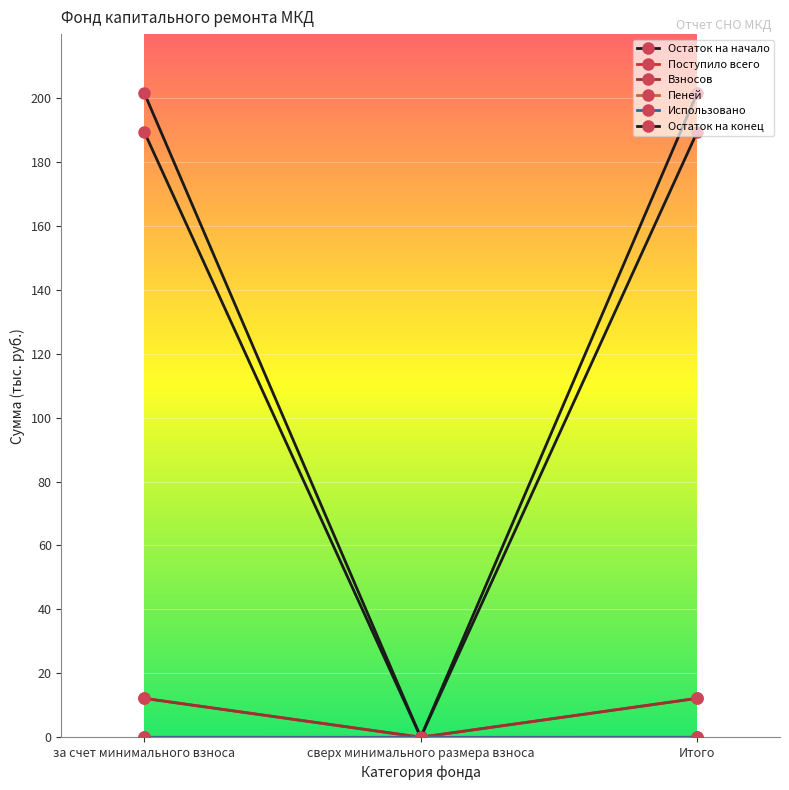

The Остаток на начало series shows -5.2 at сверх минимального размера взноса. True or false?

False